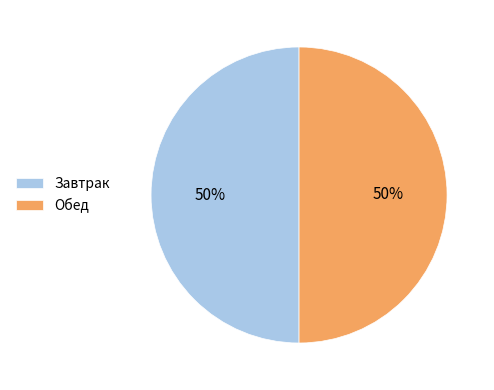

True or false: Завтрак accounts for 50% of the total.

True